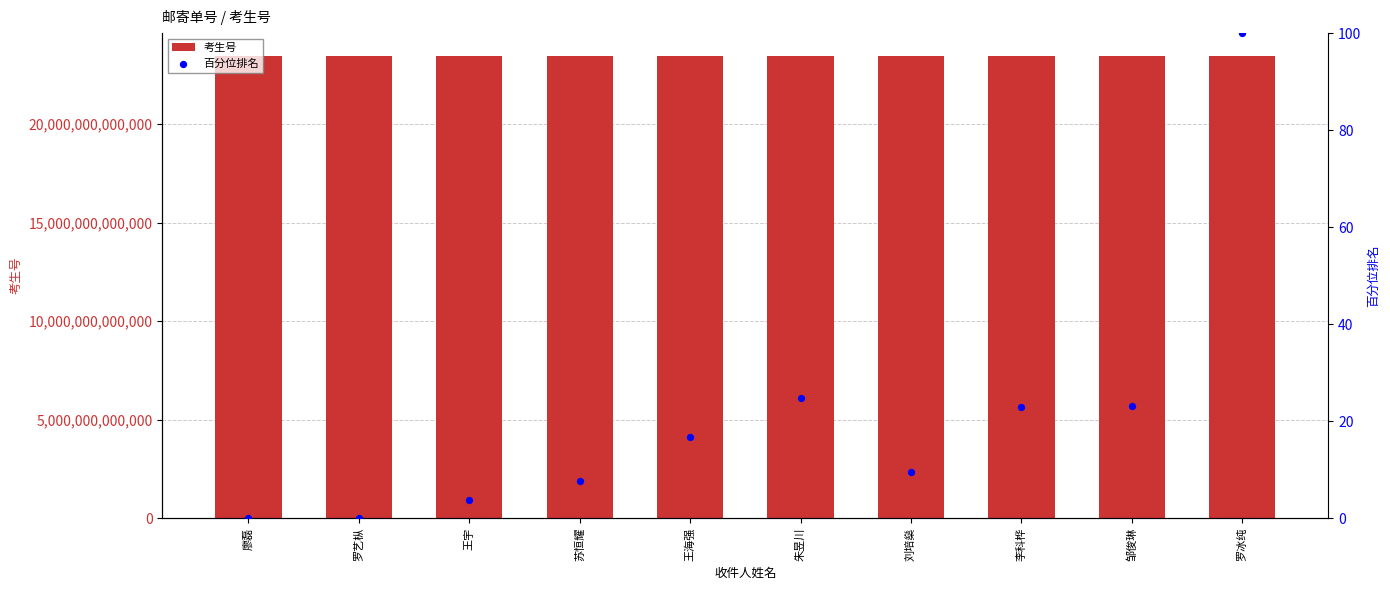

Which series contains the lowest Y value?

百分位排名